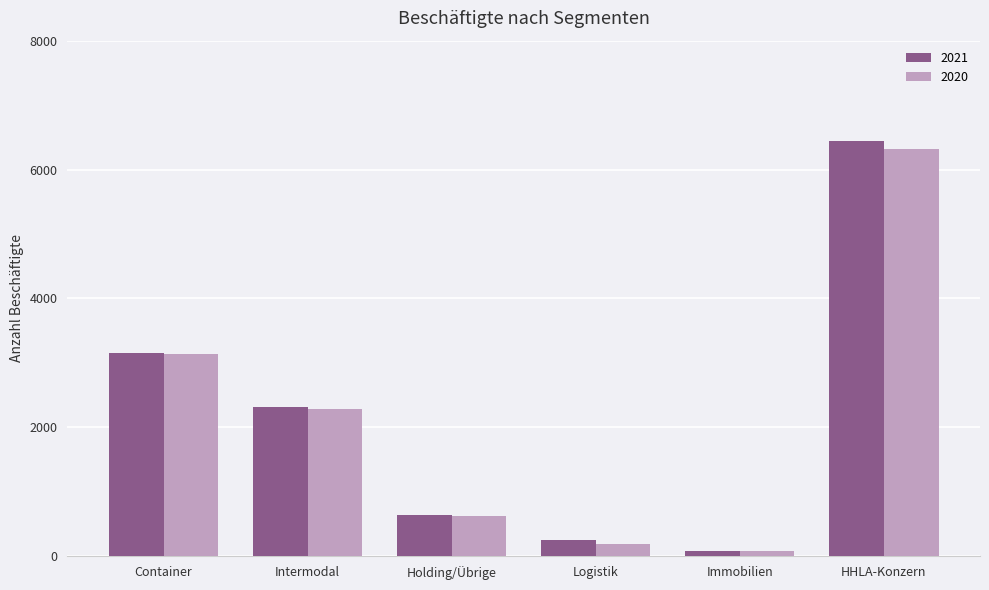

The 2020 series shows 87 at Immobilien. True or false?

True